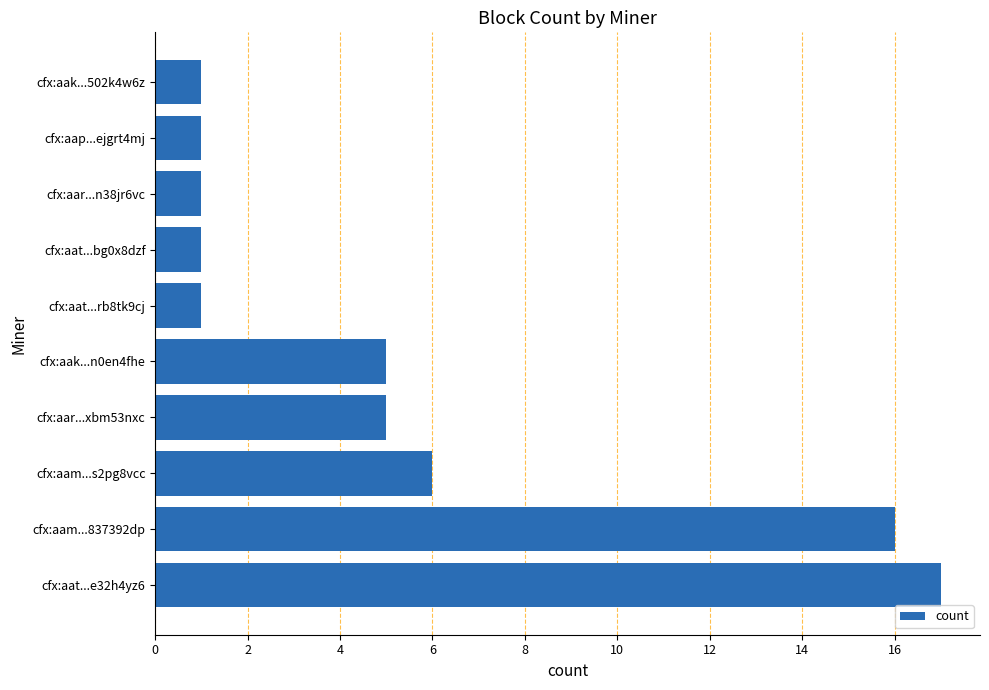

Does the chart contain any negative values?

No